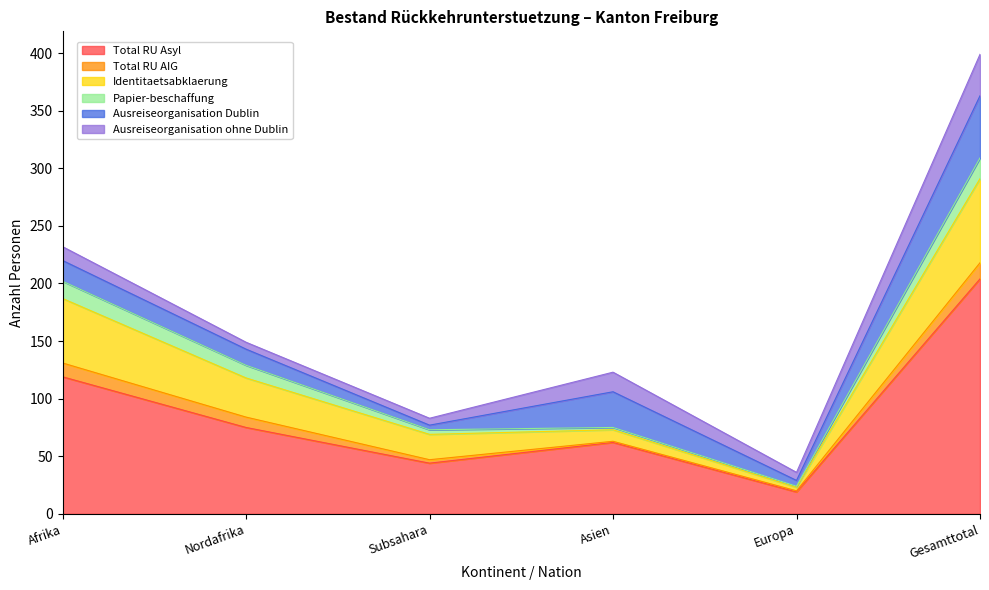

Which category has the highest value in the Papier-beschaffung series?

Gesamttotal